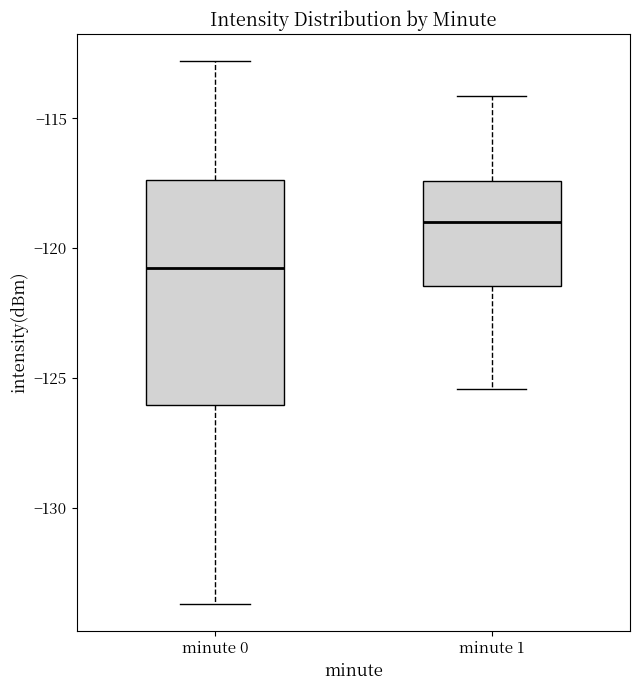

Which box is the tallest, from its lower edge to its upper edge?

minute 0